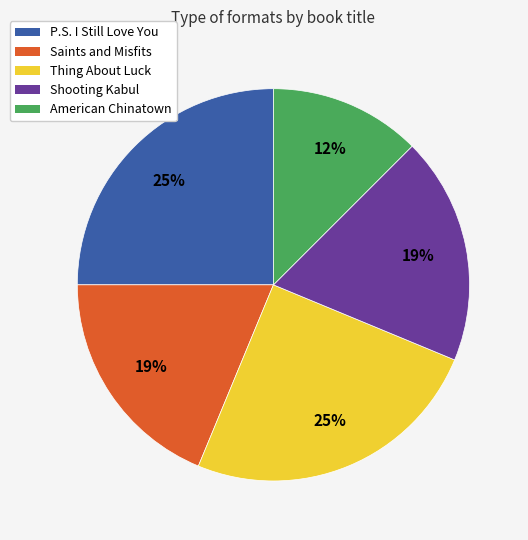

Combined, do American Chinatown and Thing About Luck account for over 50%?

No